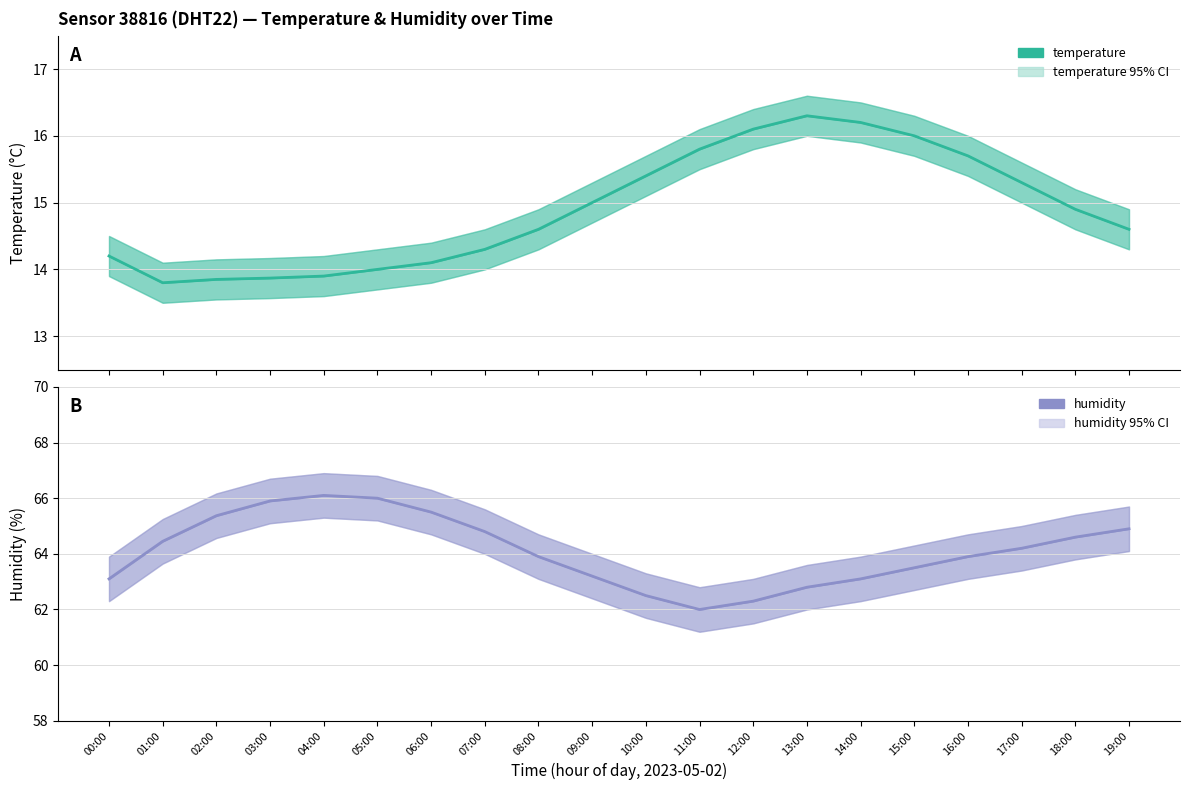

What is the sum of all humidity values?

1282.1